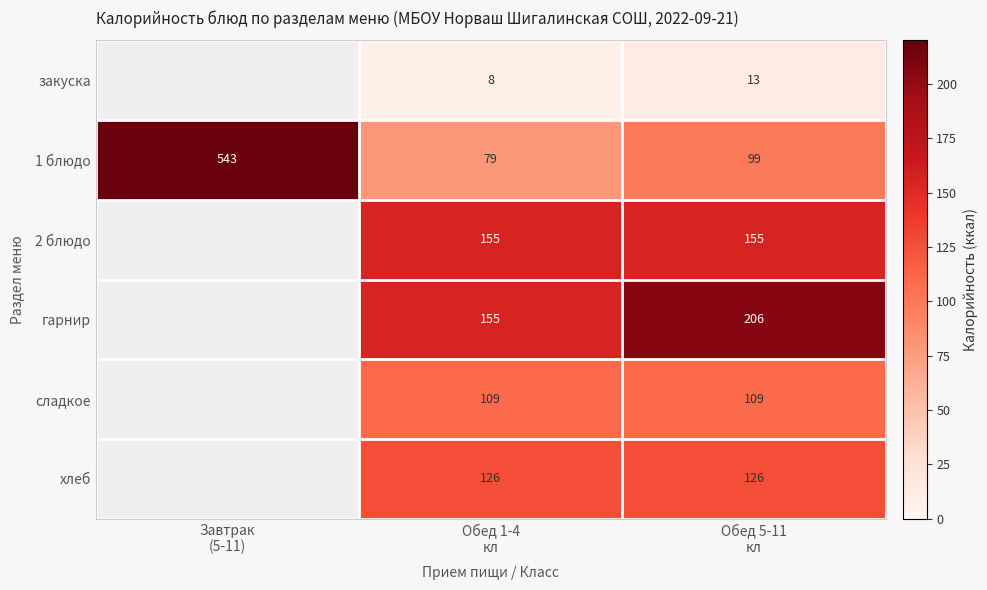

Between Обед 1-4
кл and Обед 5-11
кл, which series saw the biggest shift?

гарнир